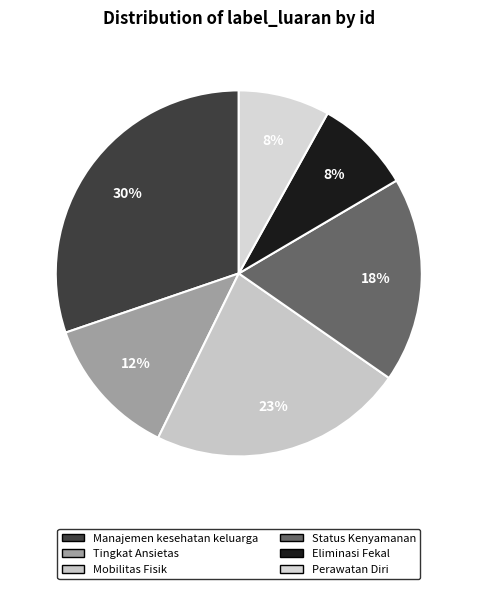

Between Manajemen kesehatan keluarga and Perawatan Diri, which is larger?

Manajemen kesehatan keluarga